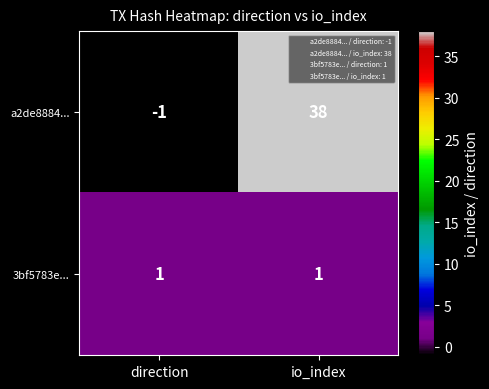

What is the greatest value displayed?

38